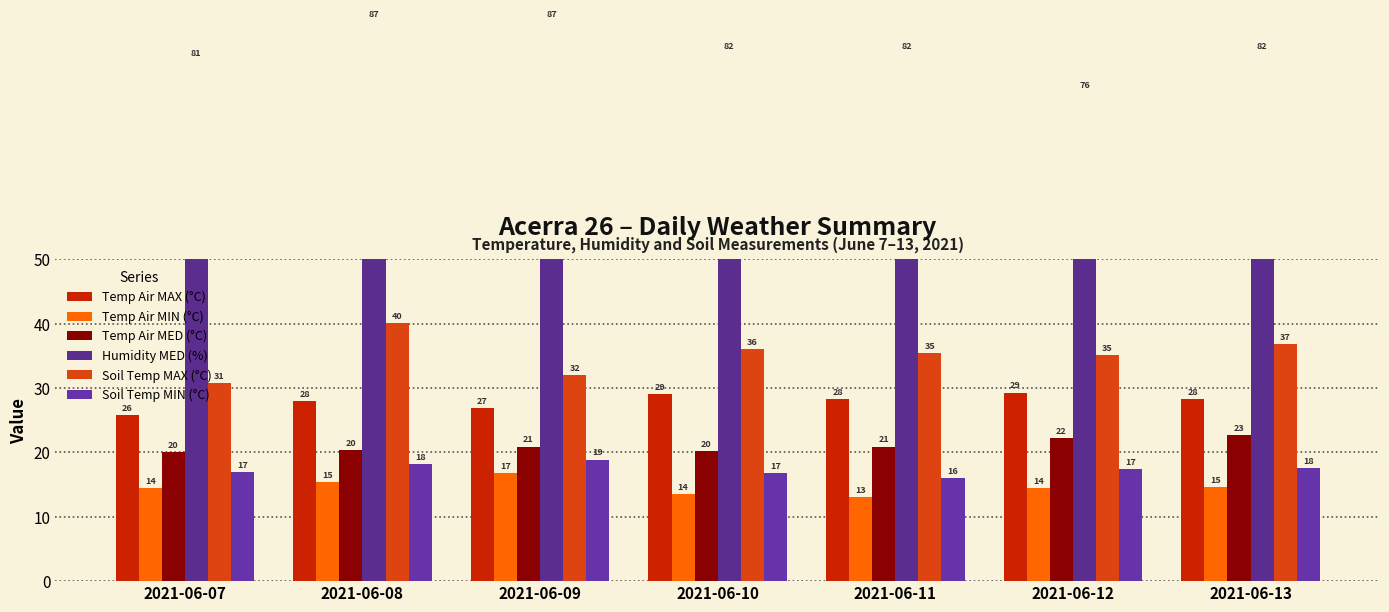

What is the sum of all Humidity MED (%) values?

577.0